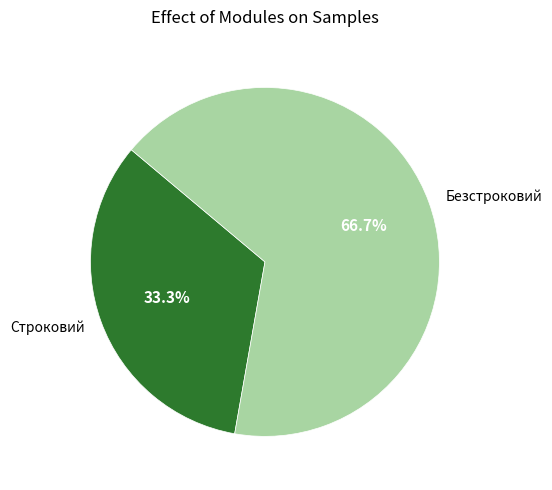

The Строковий slice represents 47% of the pie. True or false?

False